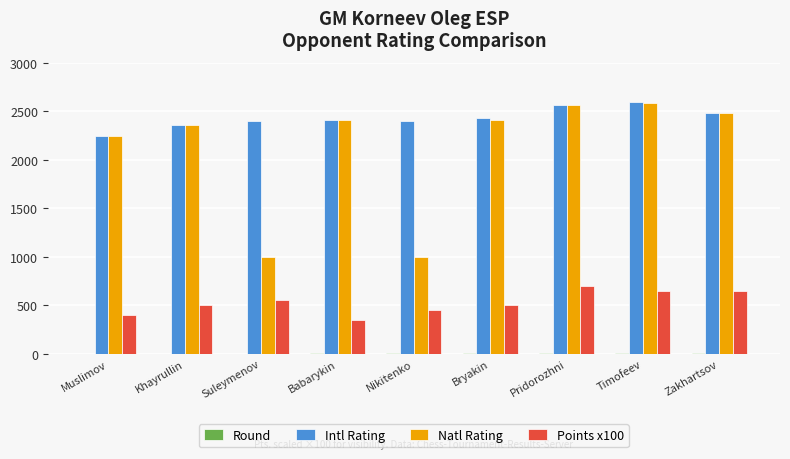

What is the sum of the Points x100 values at Nikitenko and Khayrullin?

950